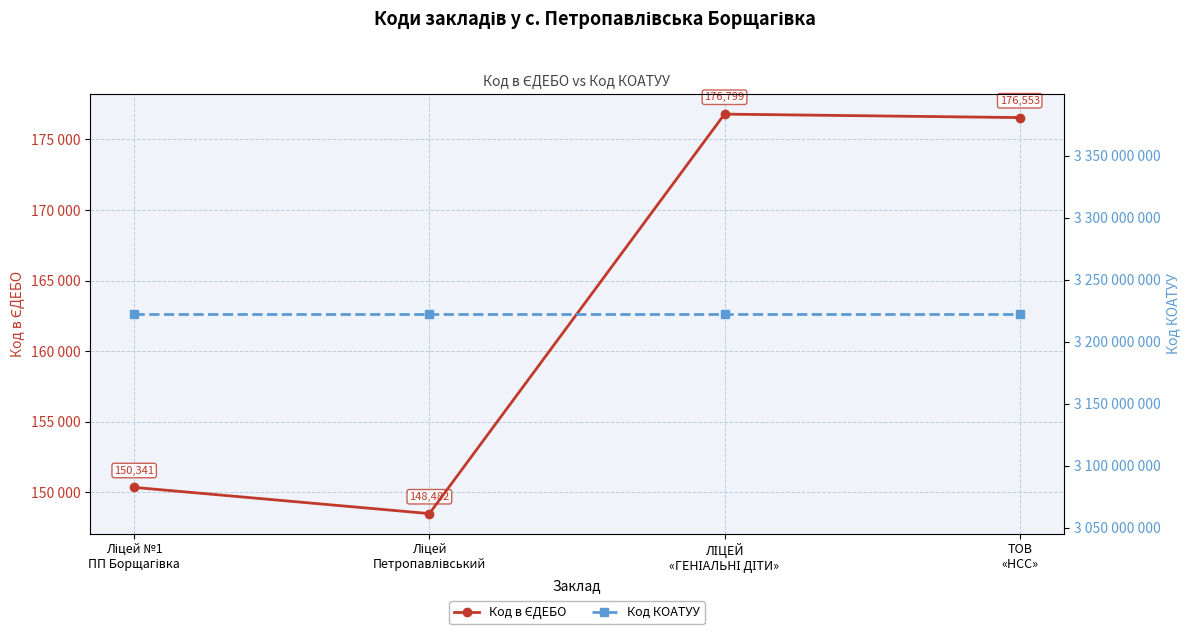

True or false: Код в ЄДЕБО and Код КОАТУУ cross at least once.

False